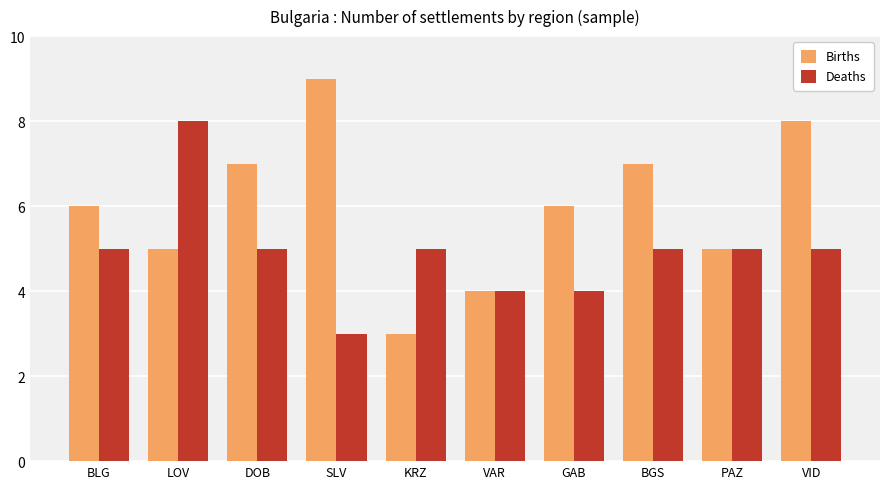

What is the approximate value of Deaths at LOV?

8